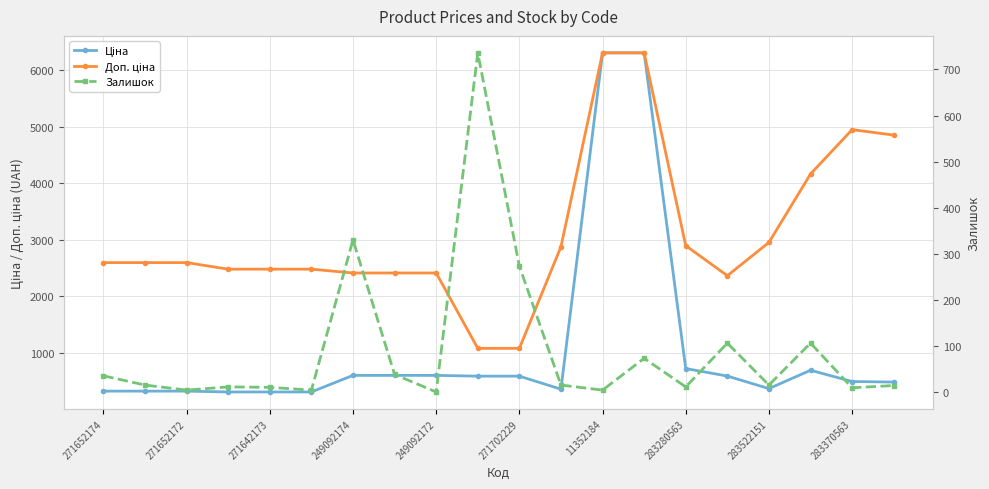

True or false: Доп. ціна and Ціна intersect in this chart.

False